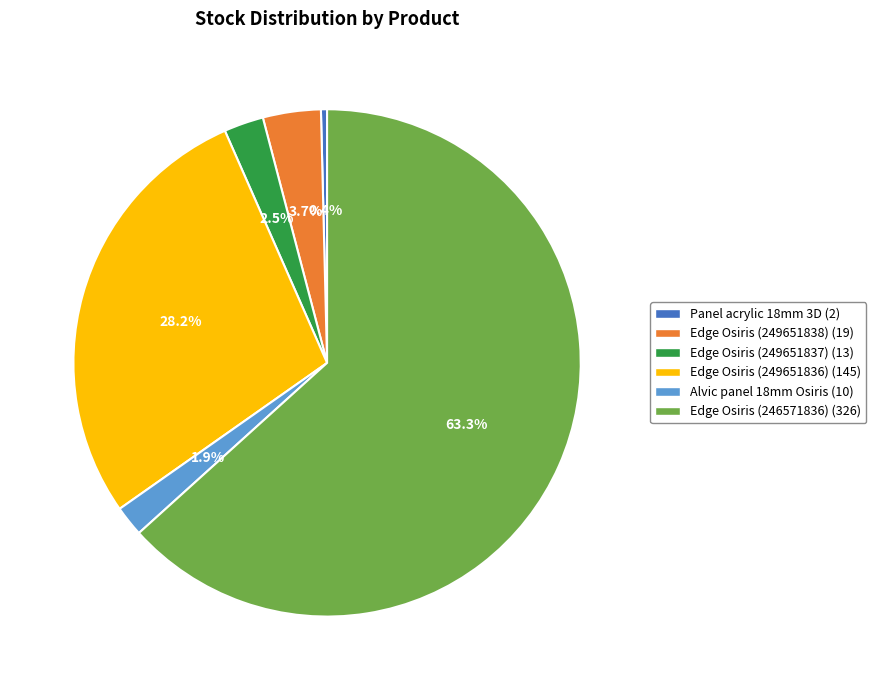

Which category has the biggest portion of the pie?

Edge Osiris (246571836) (326)